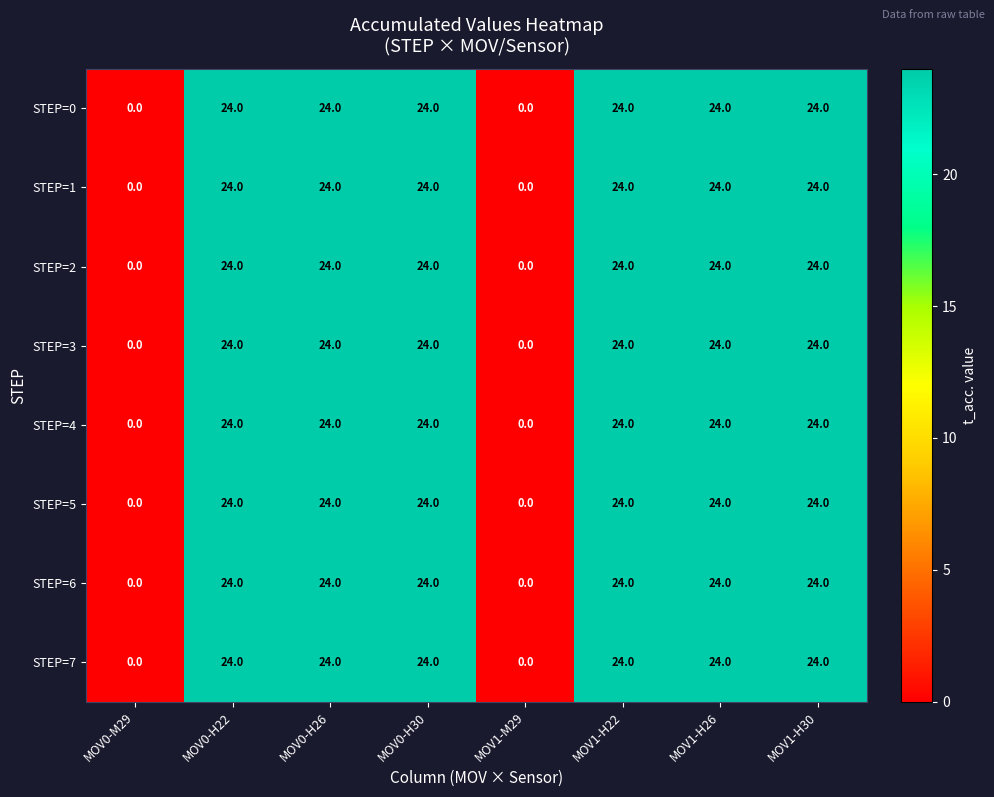

What is the maximum value shown in the chart?

24